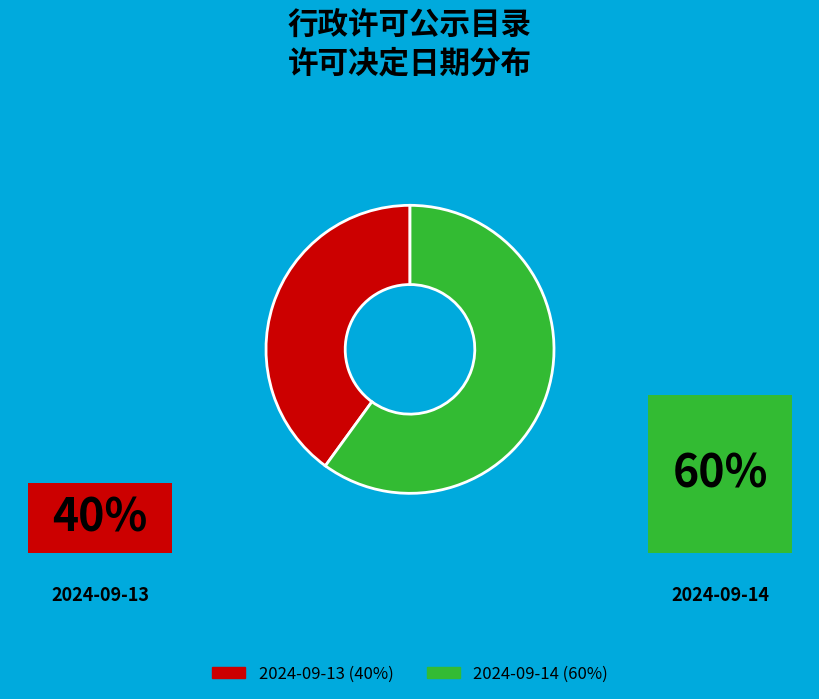

Which slice is the largest?

2024-09-14